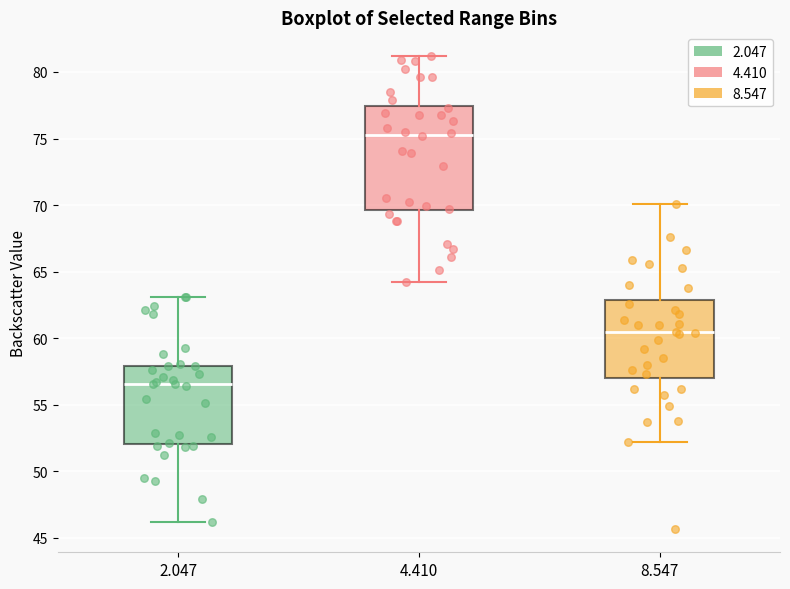

Comparing the boxes themselves (not the whiskers), which one is the tallest?

4.410